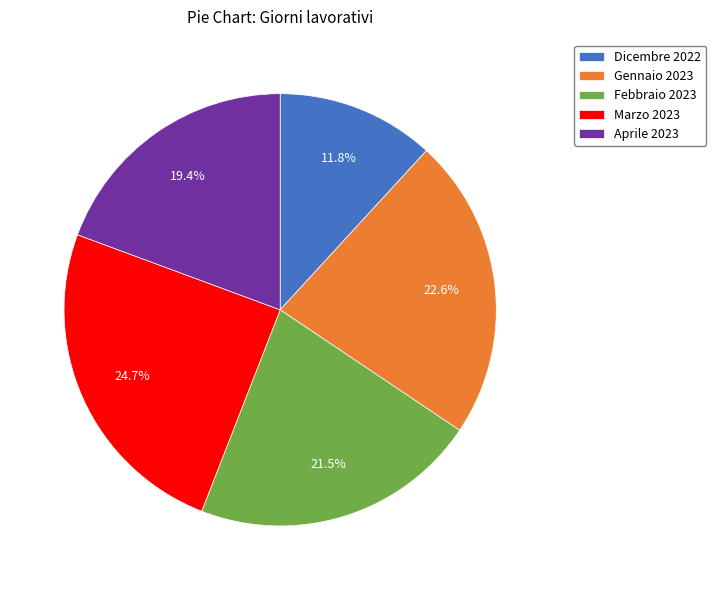

Is the sum of Febbraio 2023 and Aprile 2023 greater than half?

No